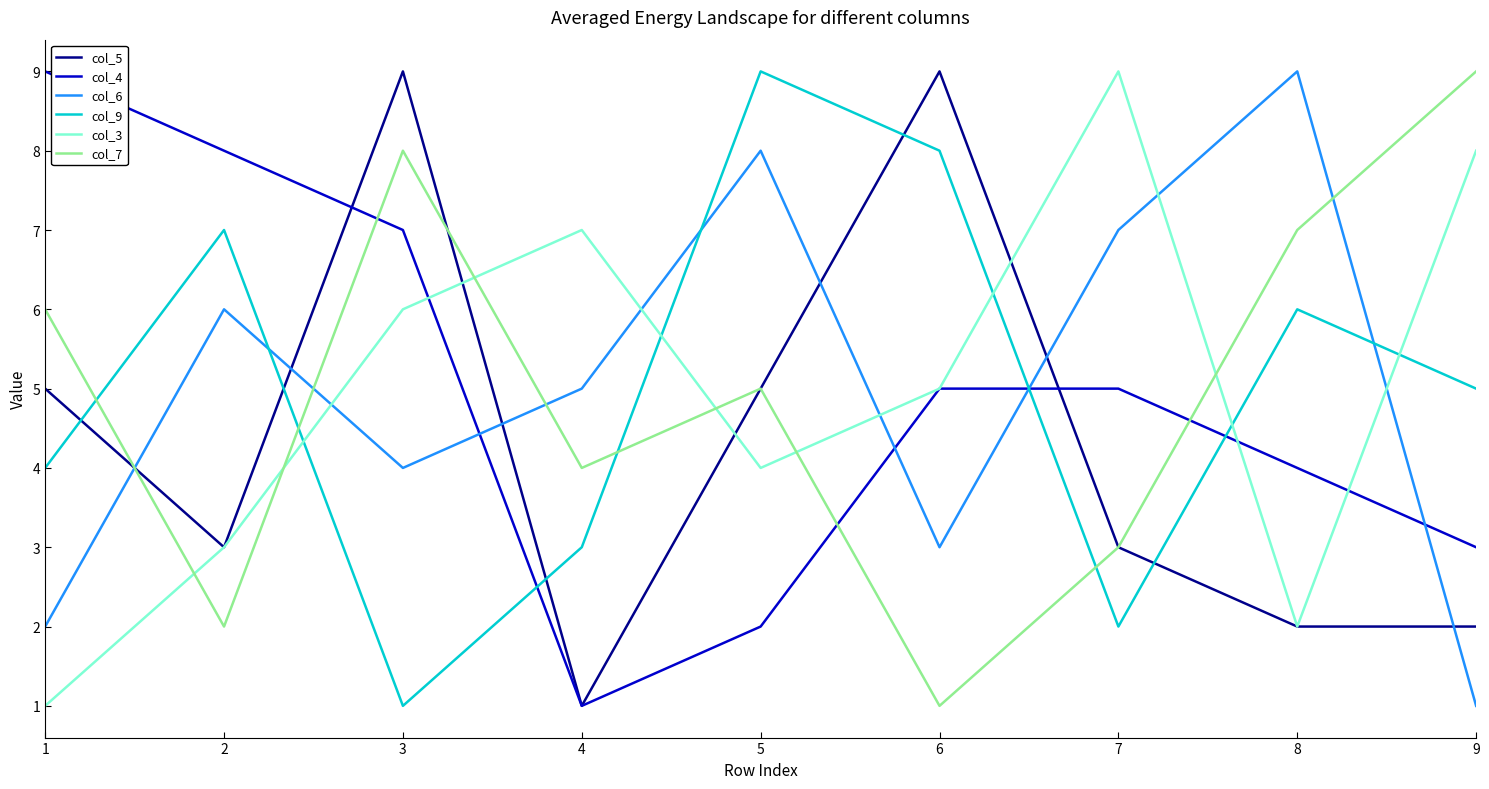

Which series changed the most between 7 and 8?

col_3